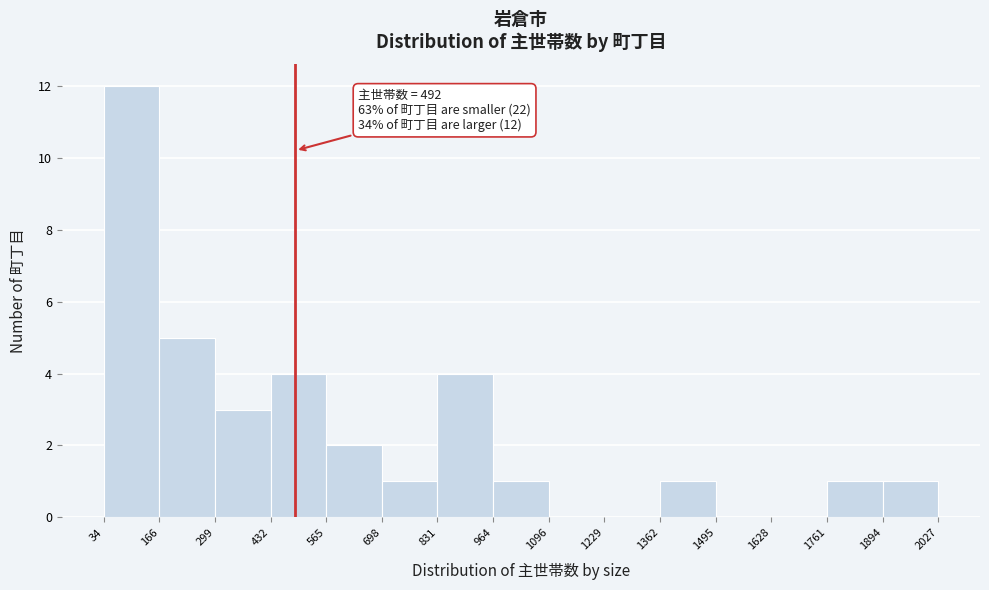

Which range on the x-axis has the tallest bar?

34 to 166